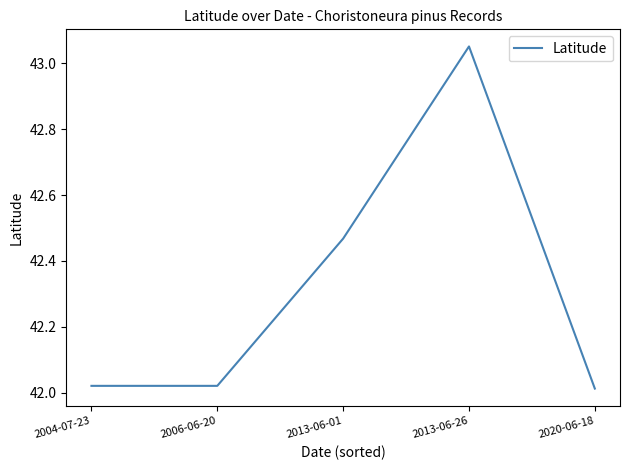

What is the change in value from 2013-06-26 to 2020-06-18?

-1.0